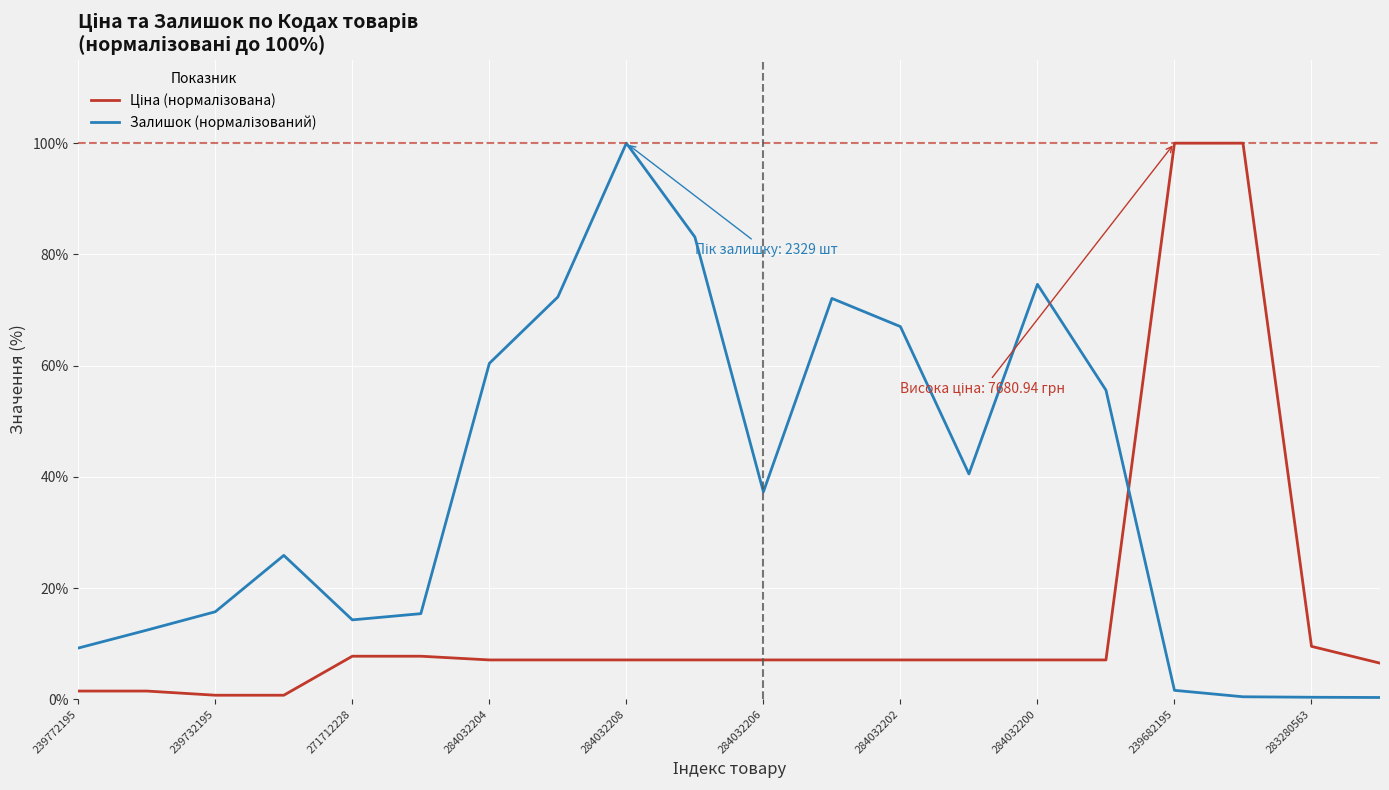

What is the average value of the Ціна (нормалізована) series?

15.4